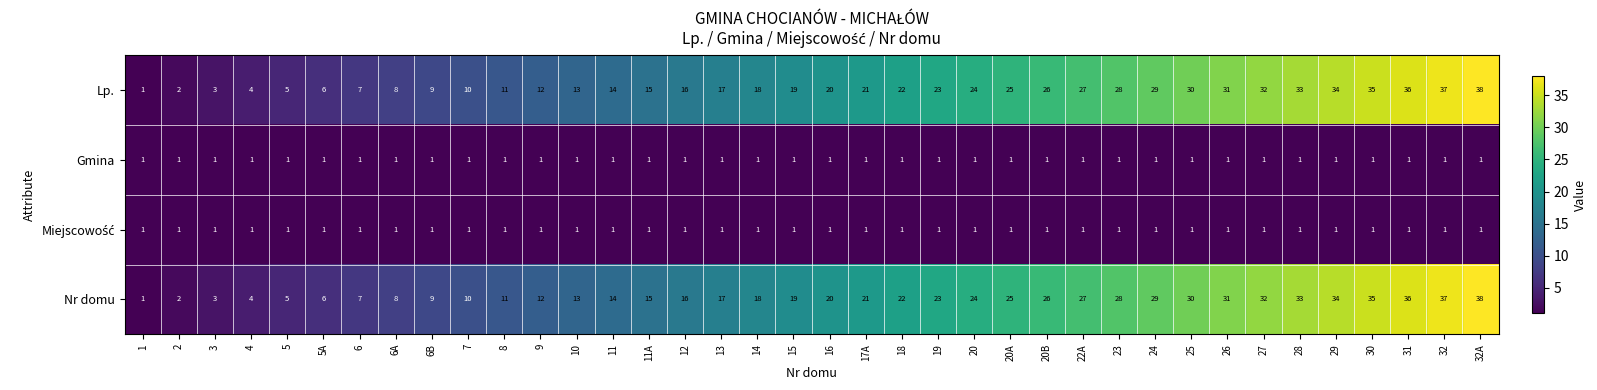

What value does the Lp. series have at 16, to the nearest 5?

20